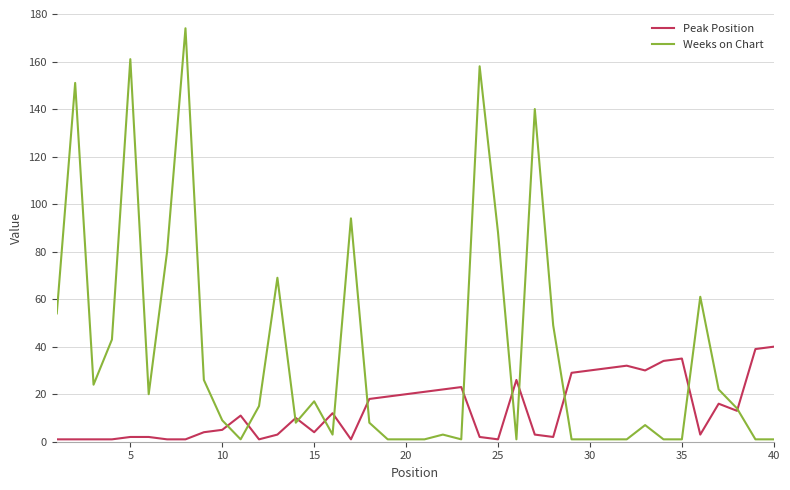

How many intersections are there between Peak Position and Weeks on Chart?

13